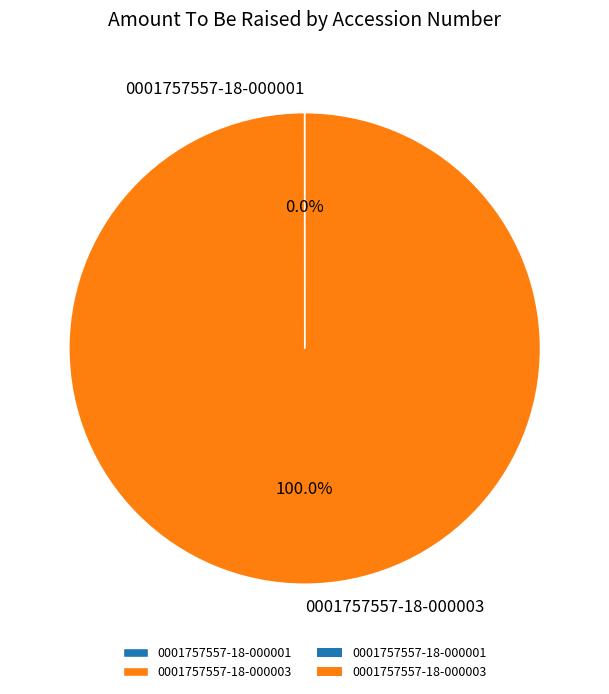

What is the majority slice?

0001757557-18-000003